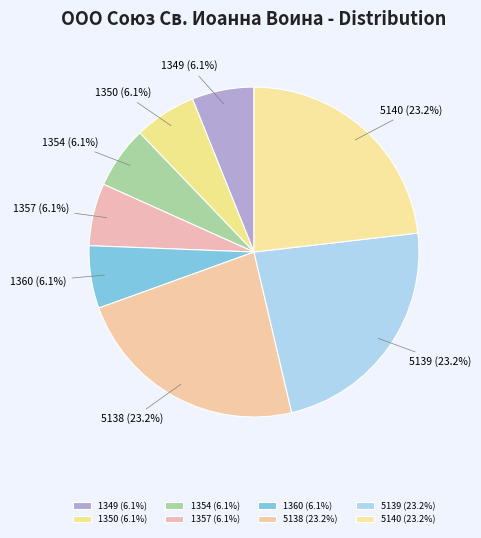

Is the sum of 1354 and 5140 greater than half?

No